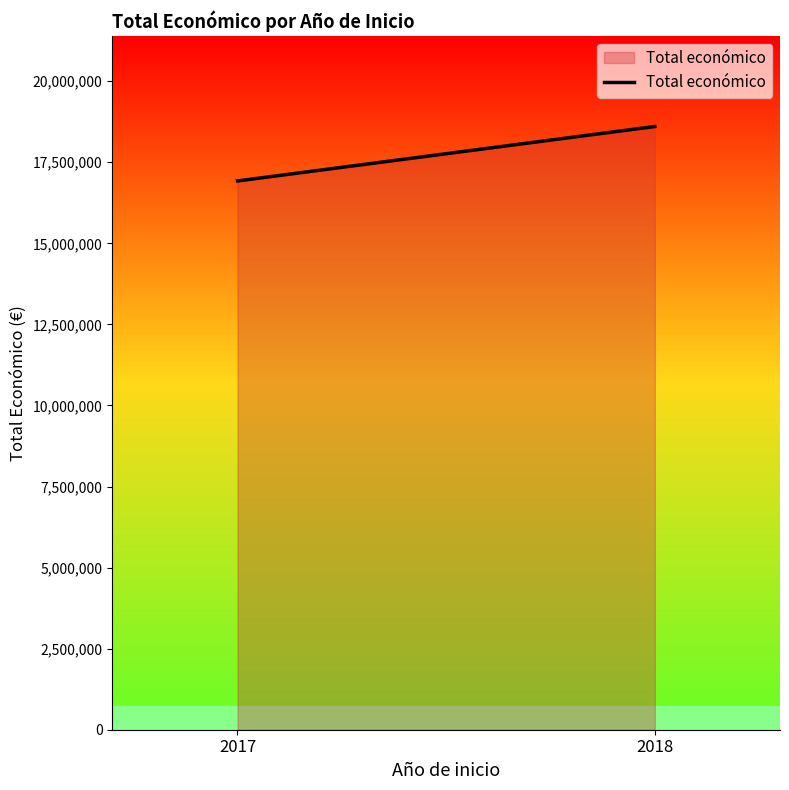

How many values are between 16923918 and 18602420?

2